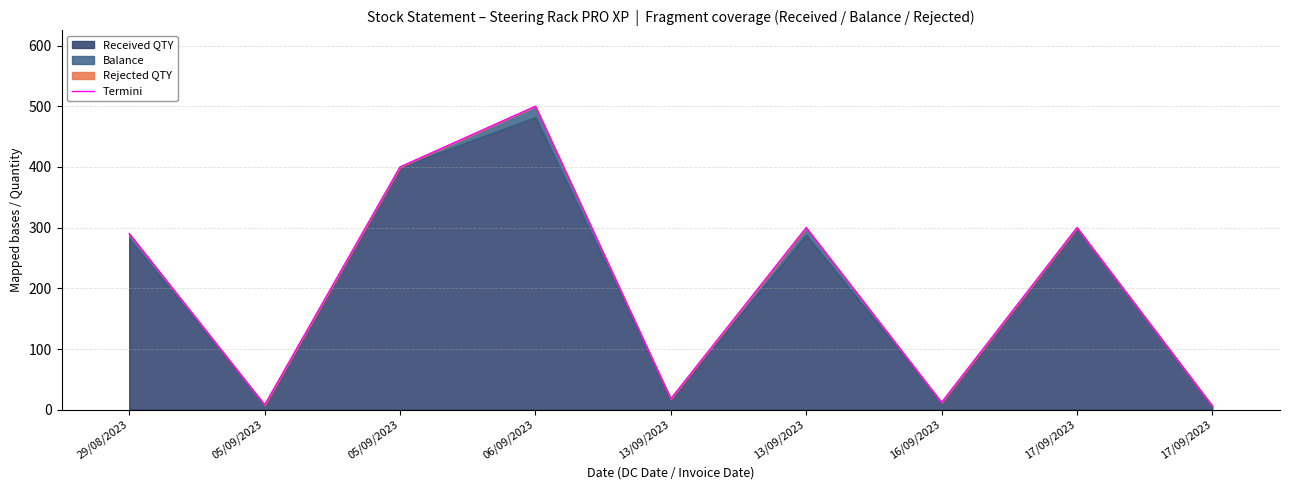

What is the sum of the values at 13/09/2023 and 17/09/2023?

24